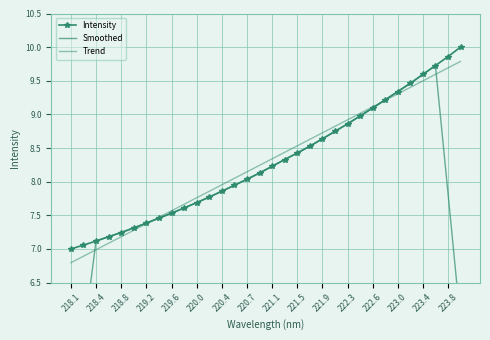

At which category does the chart reach its minimum across all series?

218.1